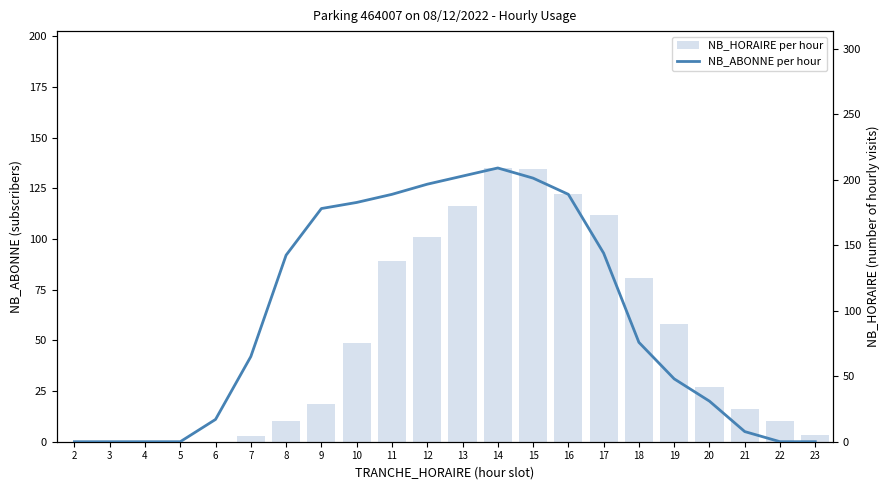

How many positive values does the NB_ABONNE per hour series have?

16